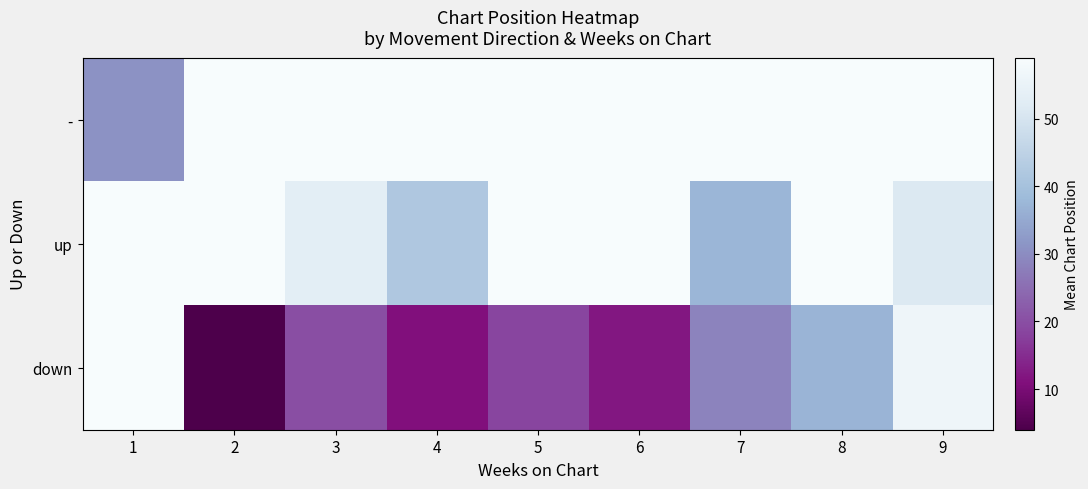

Reading left to right, transcribe all the data shown in this chart.

-: 1=31.0	2=59.0	3=59.0	4=59.0	5=59.0	6=59.0	7=59.0	8=59.0	9=59.0
up: 1=59.0	2=59.0	3=53.0	4=42.0	5=59.0	6=59.0	7=37.5	8=59.0	9=51.3
down: 1=59.0	2=4.0	3=20.0	4=11.0	5=18.5	6=12.0	7=28.7	8=37.0	9=56.3